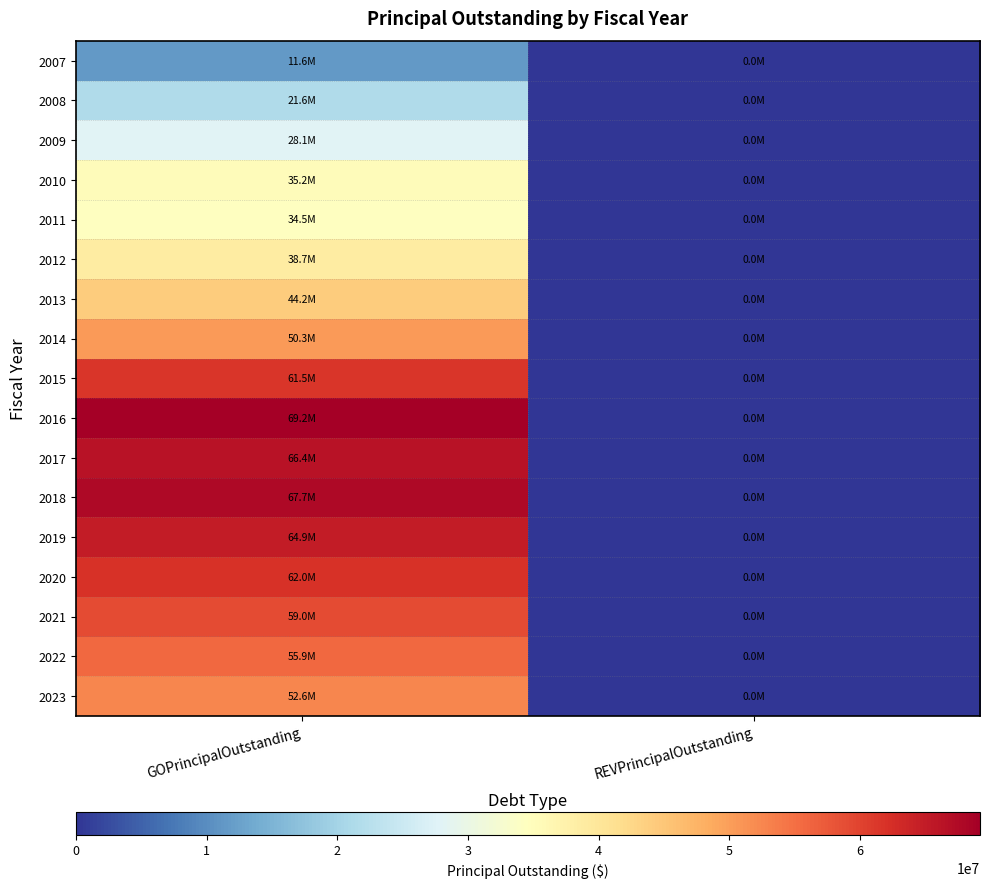

Reading right to left, extract all data points from this chart.

2007: REVPrincipalOutstanding=0	GOPrincipalOutstanding=11560000
2008: REVPrincipalOutstanding=0	GOPrincipalOutstanding=21570000
2009: REVPrincipalOutstanding=0	GOPrincipalOutstanding=28065000
2010: REVPrincipalOutstanding=0	GOPrincipalOutstanding=35170000
2011: REVPrincipalOutstanding=0	GOPrincipalOutstanding=34545000
2012: REVPrincipalOutstanding=0	GOPrincipalOutstanding=38680000
2013: REVPrincipalOutstanding=0	GOPrincipalOutstanding=44205000
2014: REVPrincipalOutstanding=0	GOPrincipalOutstanding=50335000
2015: REVPrincipalOutstanding=0	GOPrincipalOutstanding=61550000
2016: REVPrincipalOutstanding=0	GOPrincipalOutstanding=69170000
2017: REVPrincipalOutstanding=0	GOPrincipalOutstanding=66370000
2018: REVPrincipalOutstanding=0	GOPrincipalOutstanding=67710000
2019: REVPrincipalOutstanding=0	GOPrincipalOutstanding=64910000
2020: REVPrincipalOutstanding=0	GOPrincipalOutstanding=61975000
2021: REVPrincipalOutstanding=0	GOPrincipalOutstanding=59035000
2022: REVPrincipalOutstanding=0	GOPrincipalOutstanding=55850000
2023: REVPrincipalOutstanding=0	GOPrincipalOutstanding=52560000